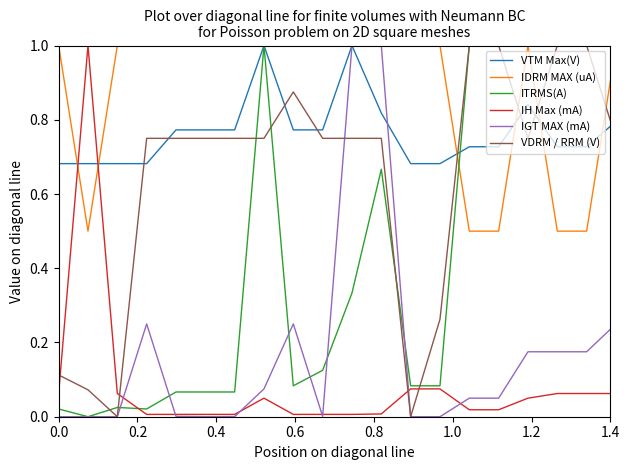

How many times do VDRM / RRM (V) and IH Max (mA) cross each other?

4